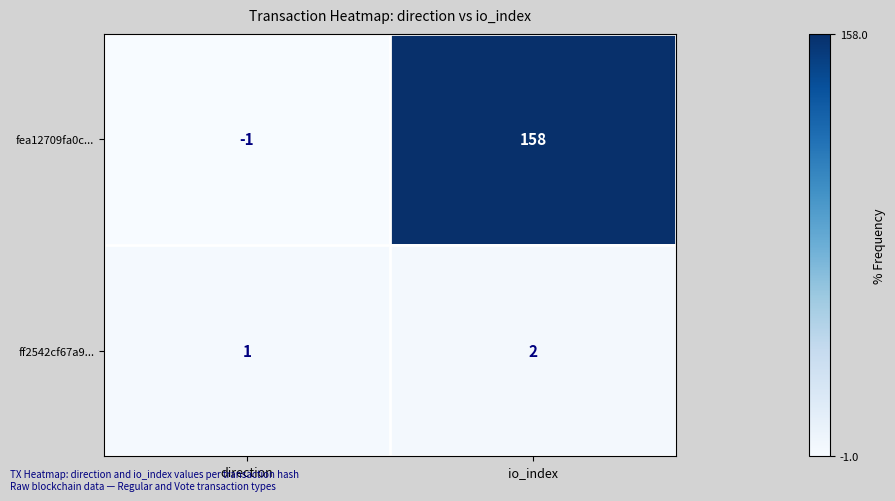

List the labels in order of ff2542cf67a9... value, smallest first.

direction, io_index